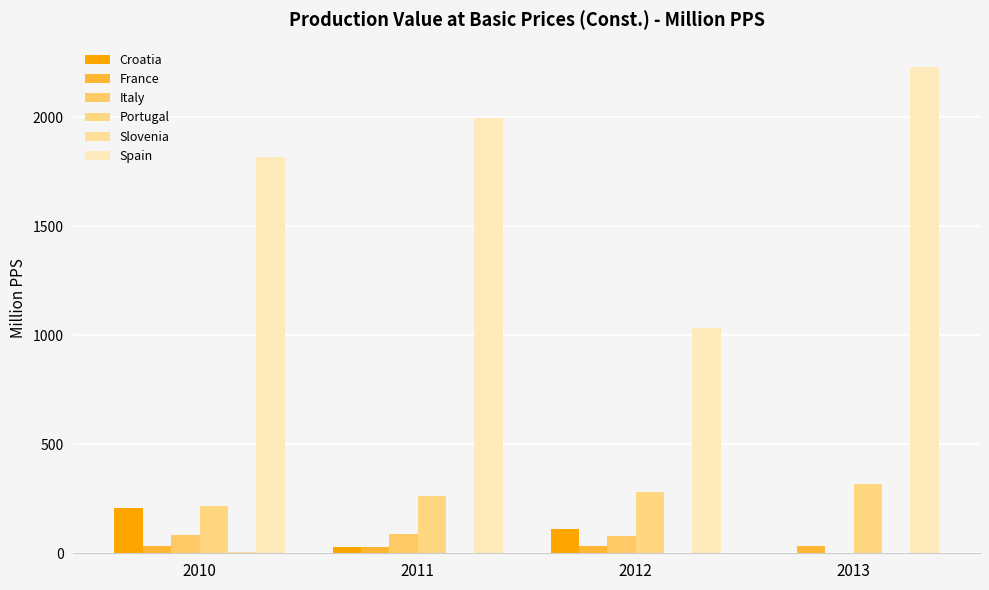

What is the difference between the maximum and second lowest values in the Portugal series?

54.7